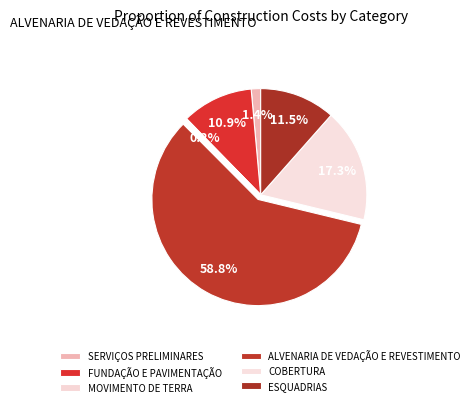

Which slice is the largest?

ALVENARIA DE VEDAÇÃO E REVESTIMENTO